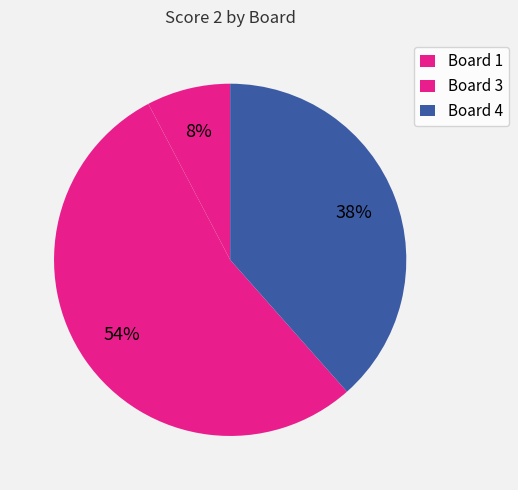

How many segments does this pie chart have?

3